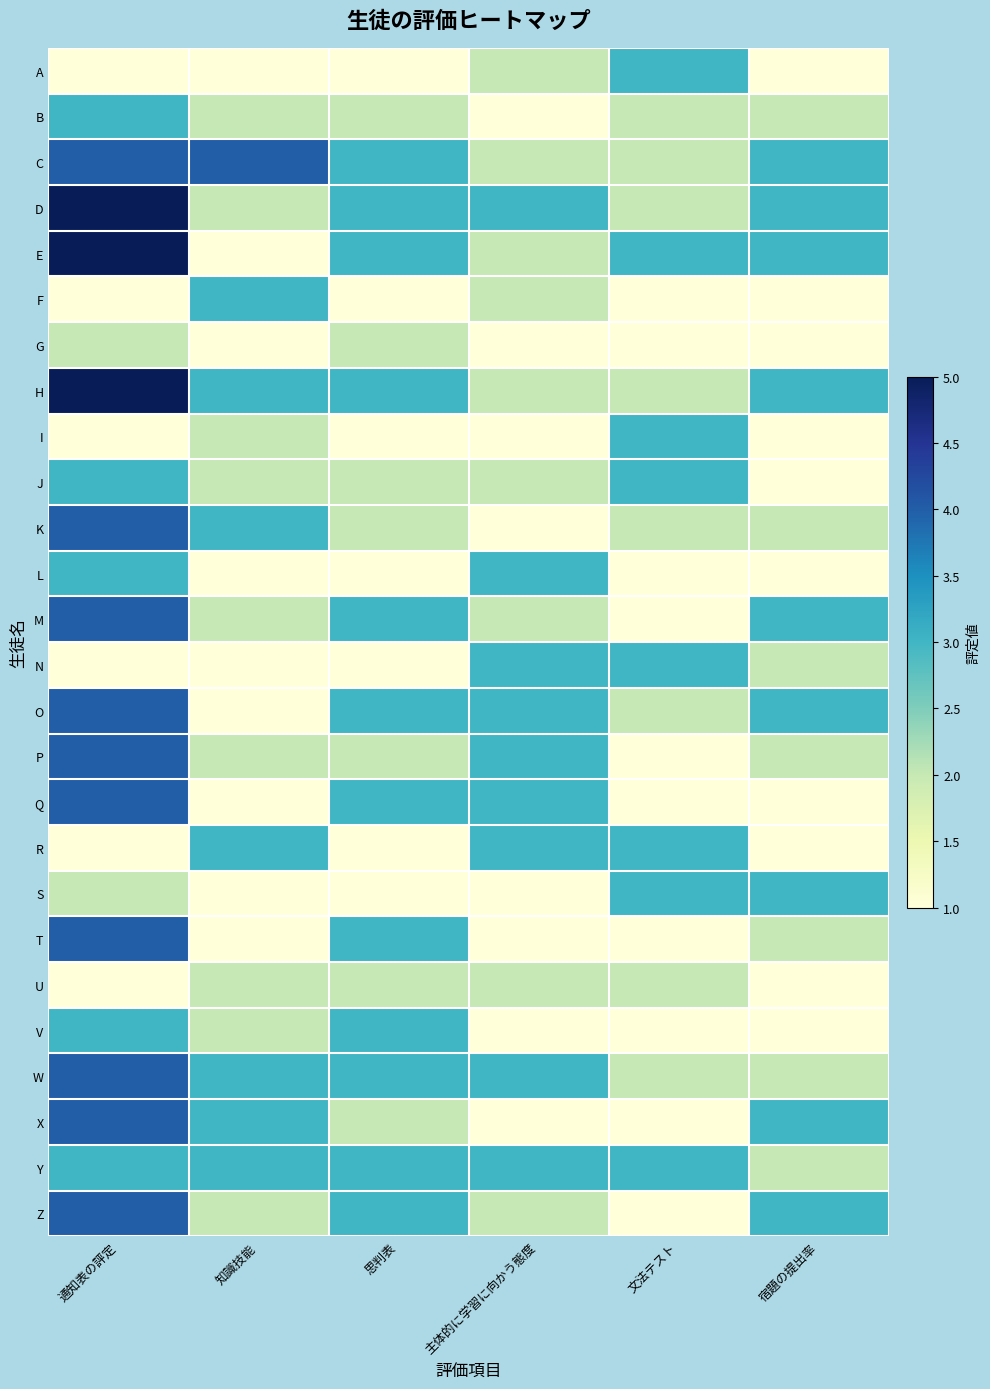

At which category is the sum across all series the highest?

通知表の評定